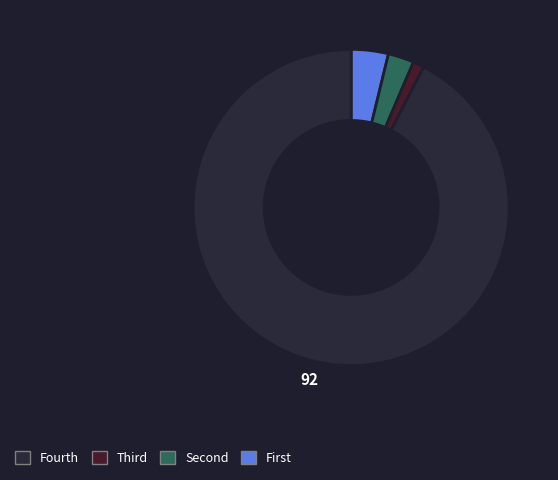

How many segments does this pie chart have?

4